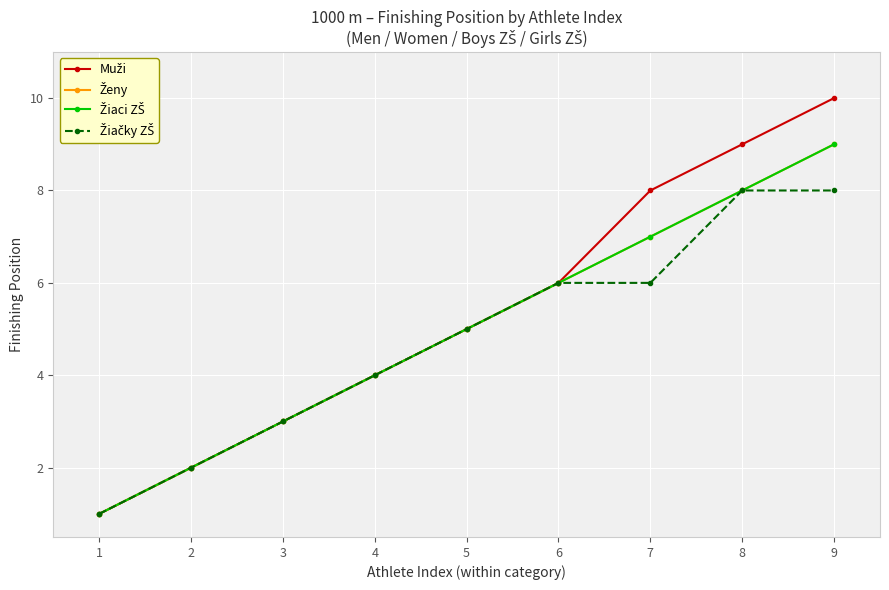

Does the chart display data point markers on the line(s)?

Yes